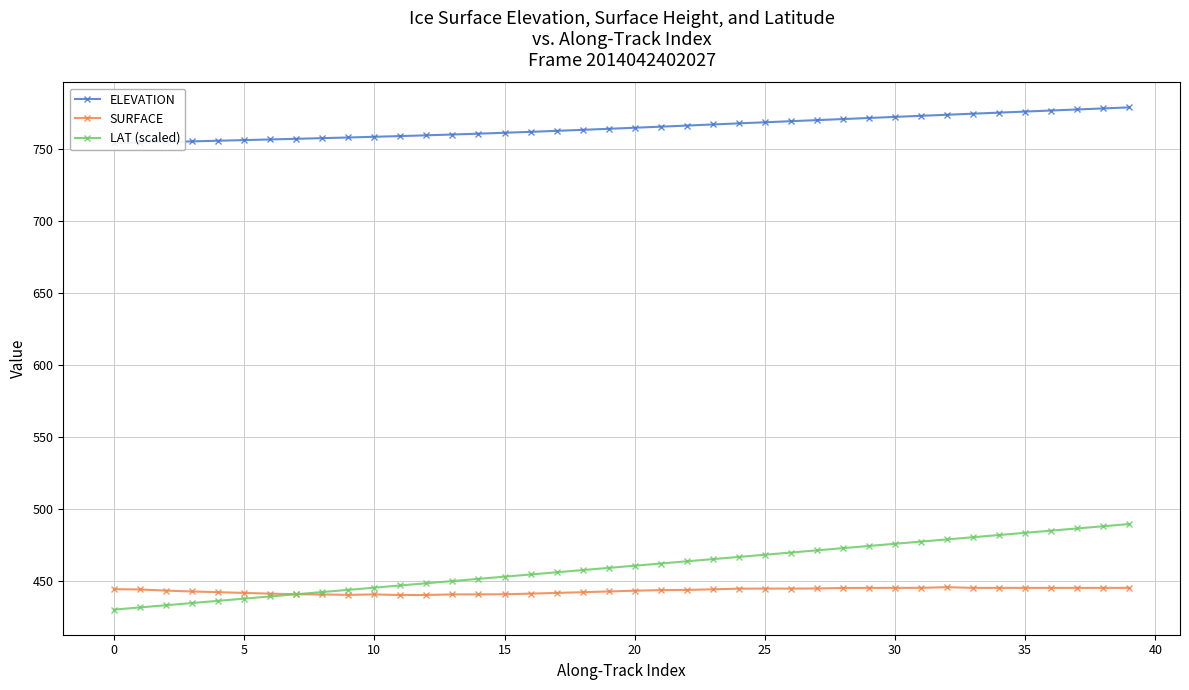

What is the minimum value shown in the chart?

430.0